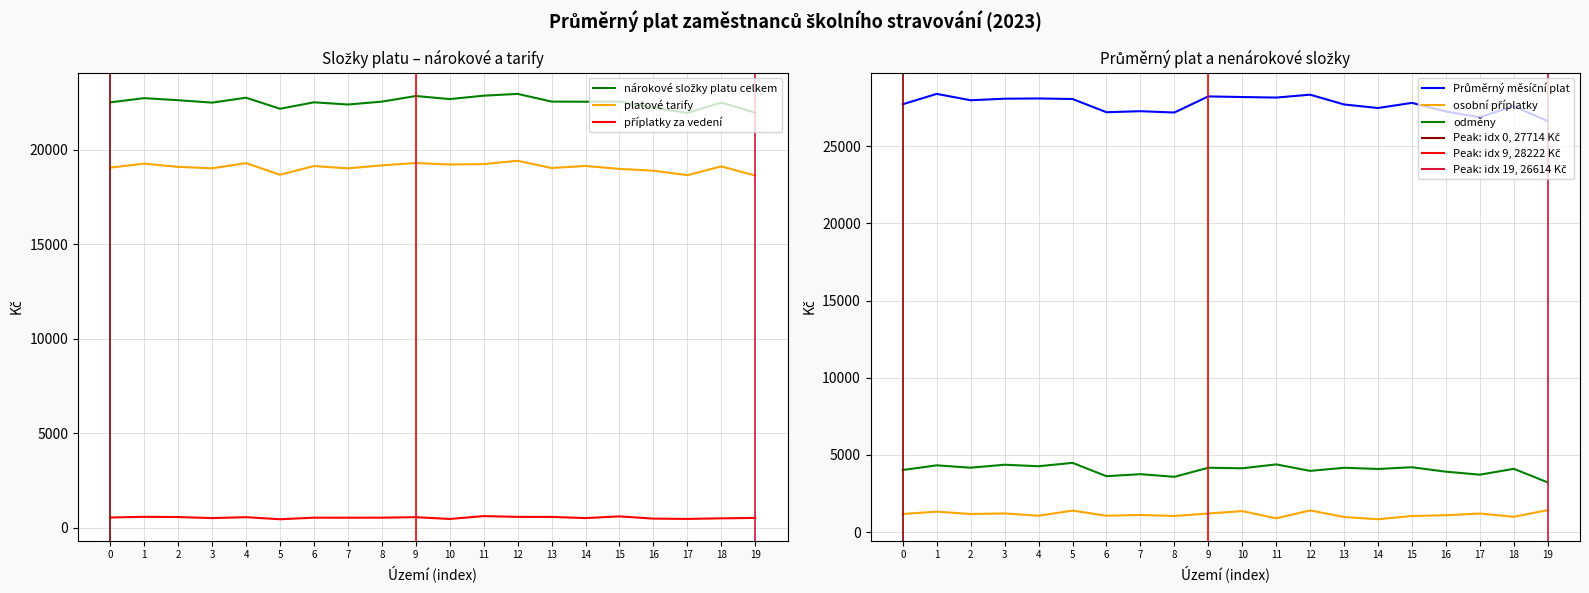

True or false: odměny and Průměrný měsíční plat intersect in this chart.

False